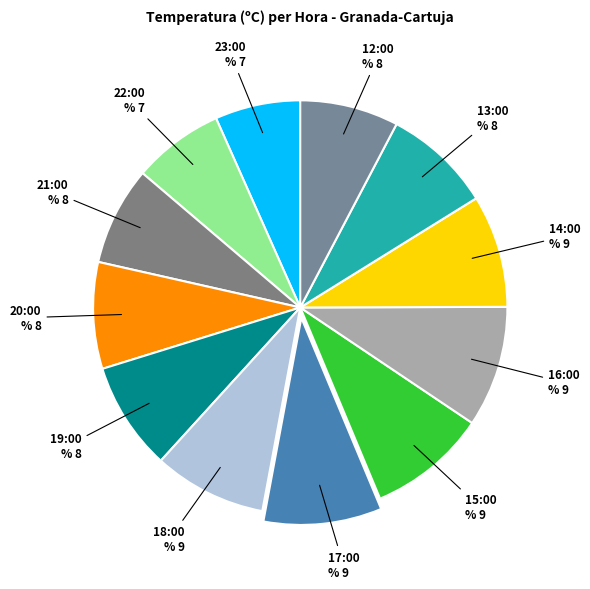

To the nearest percent, what is the average slice percentage?

8%